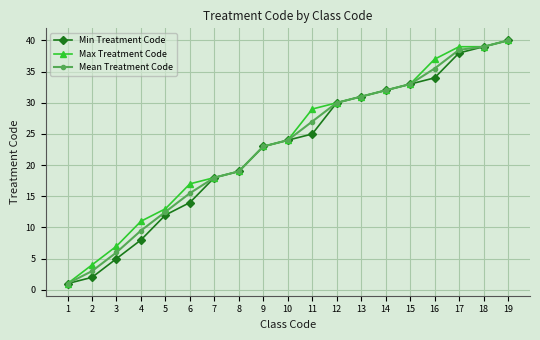

True or false: Min Treatment Code has more than 1 points higher than both neighbors.

False